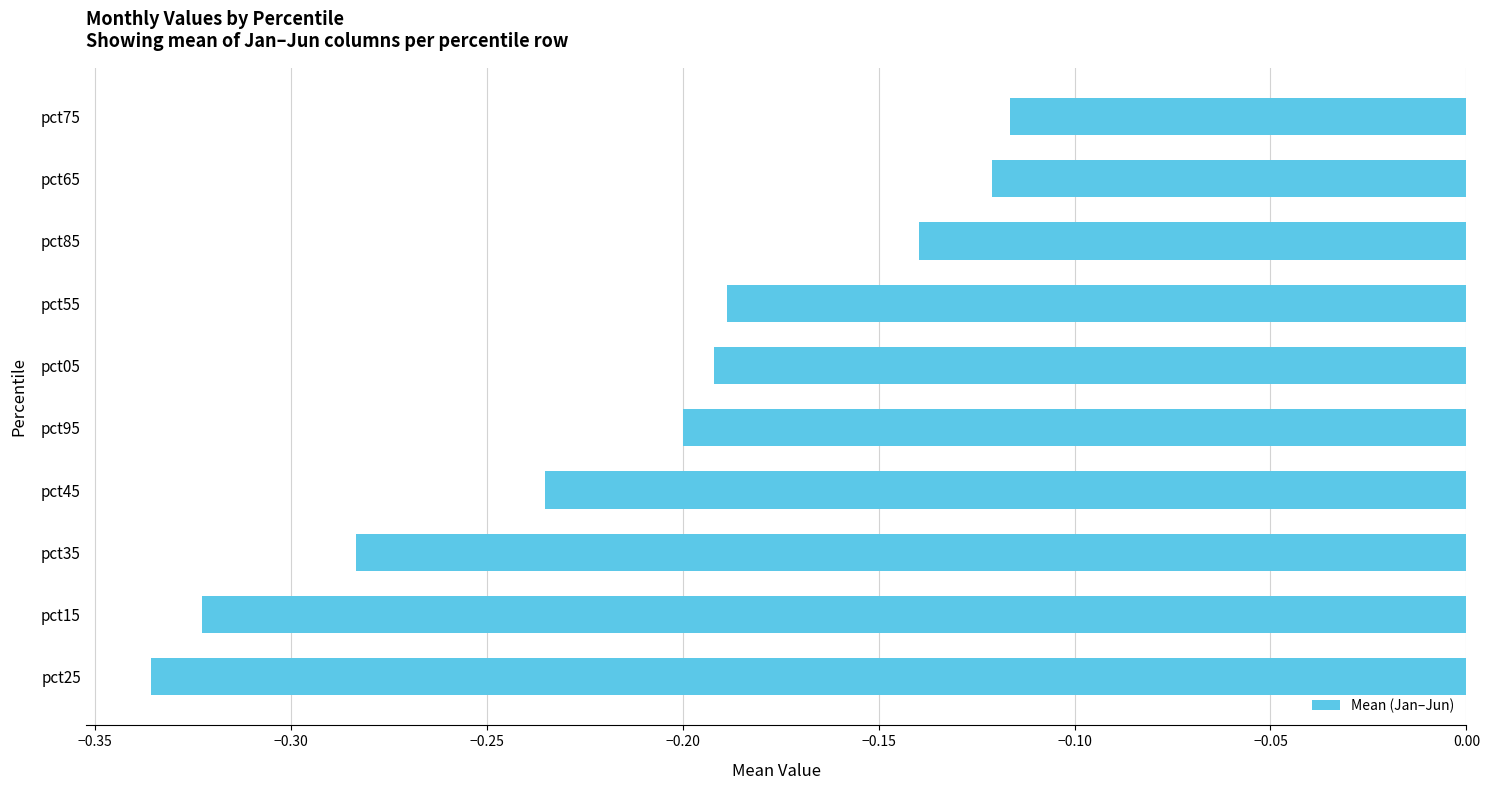

At which category does the chart reach its minimum across all series?

pct25